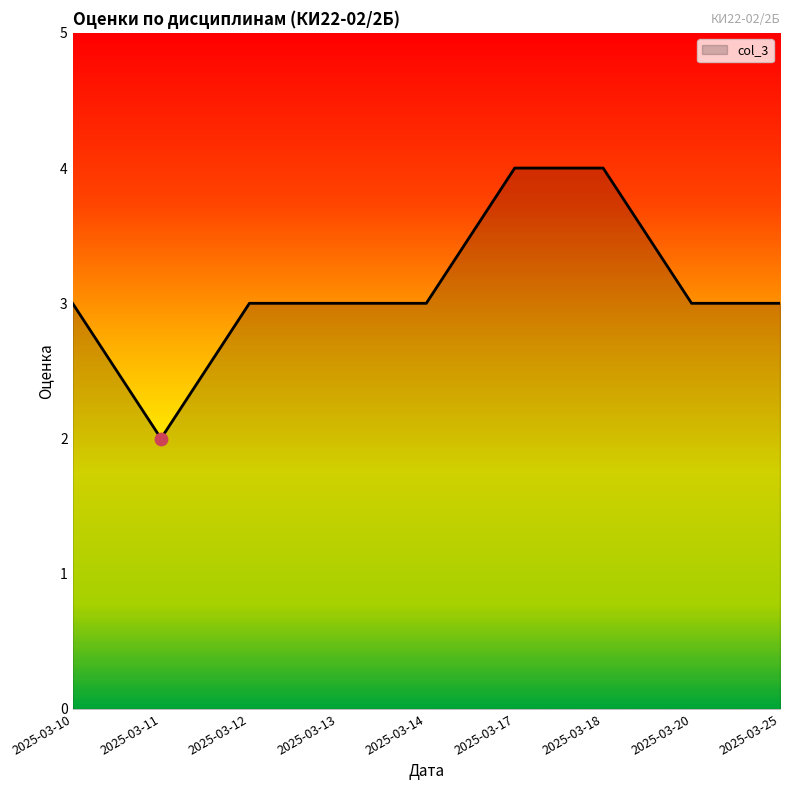

What is the change in value from 2025-03-11 to 2025-03-13?

+1